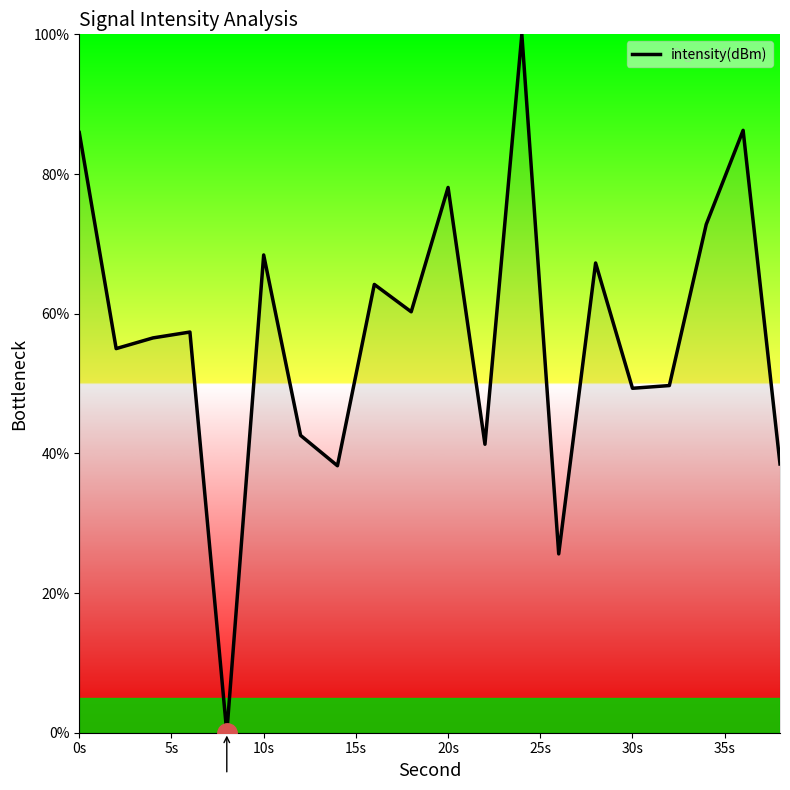

What is the greatest value displayed?

100.0